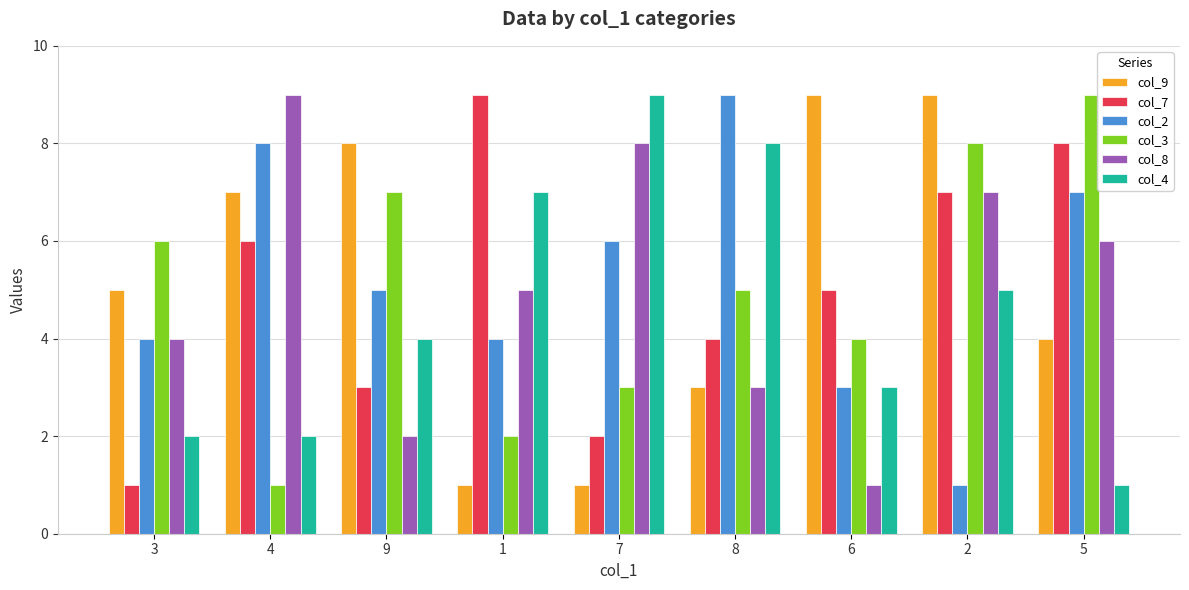

What is the maximum value for col_4?

9